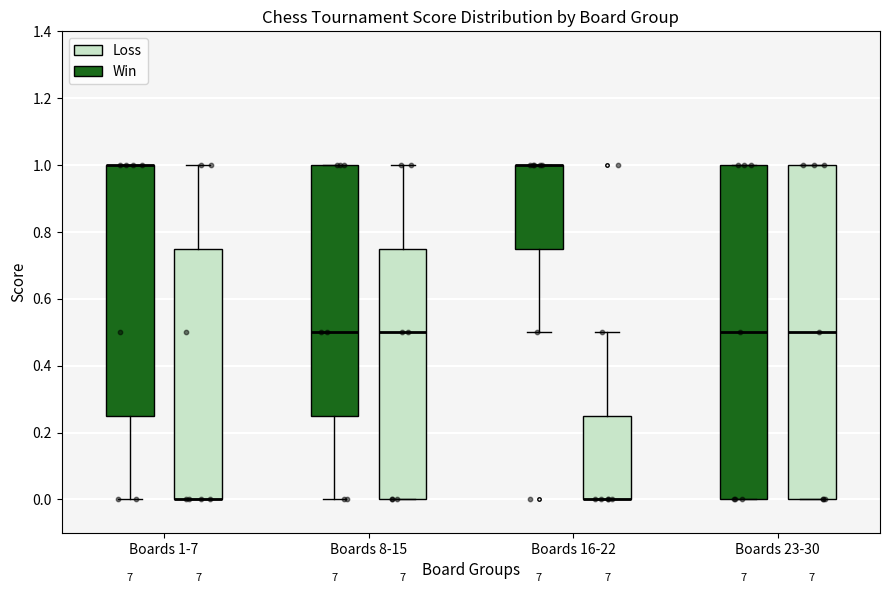

Reading left to right, read every box against the y-axis: the position of its median line, the range the box covers, and the ends of its whiskers. The values are not printed on the chart, so give them approximately, as read against the axis.

Boards 1-7 (Win): median 1.00 (drawn on the box's upper edge), box 0.26 to 1.00, whiskers 0.00 to 1.00
Boards 1-7 (Loss): median 0.00 (drawn on the box's lower edge), box 0.00 to 0.76, whiskers 0.00 to 1.00
Boards 8-15 (Win): median 0.50, box 0.26 to 1.00, whiskers 0.00 to 1.00
Boards 8-15 (Loss): median 0.50, box 0.00 to 0.76, whiskers 0.00 to 1.00
Boards 16-22 (Win): median 1.00 (drawn on the box's upper edge), box 0.76 to 1.00, whiskers 0.50 to 1.00
Boards 16-22 (Loss): median 0.00 (drawn on the box's lower edge), box 0.00 to 0.26, whiskers 0.00 to 0.50
Boards 23-30 (Win): median 0.50, box 0.00 to 1.00, whiskers 0.00 to 1.00
Boards 23-30 (Loss): median 0.50, box 0.00 to 1.00, whiskers 0.00 to 1.00